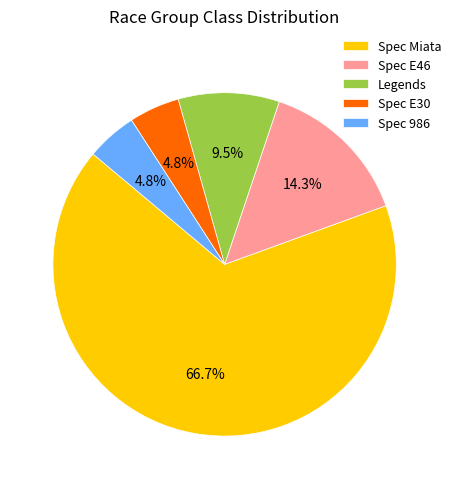

Does Legends account for over 50% of the chart?

No